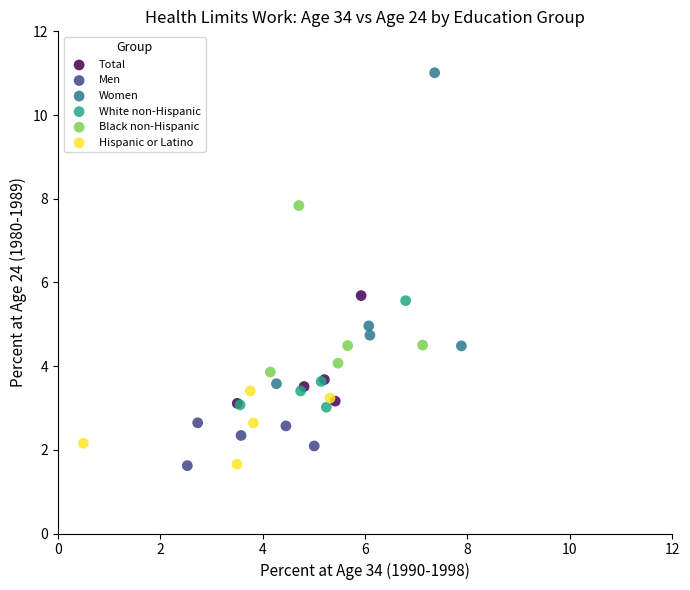

Which series has the widest spread of Y values?

Women